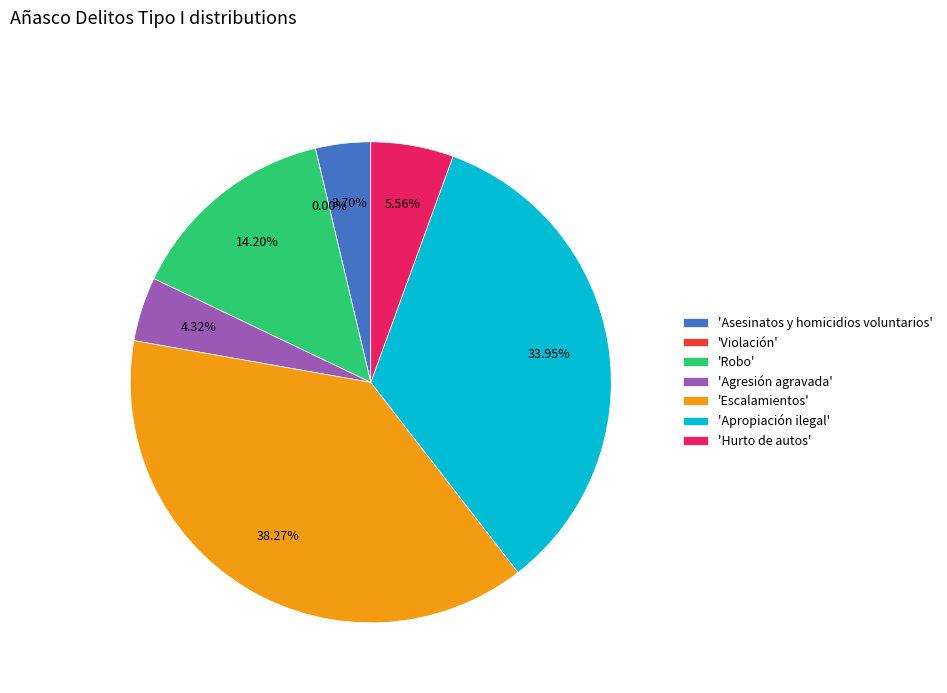

True or false: 2004 accounts for 1% of the total.

False